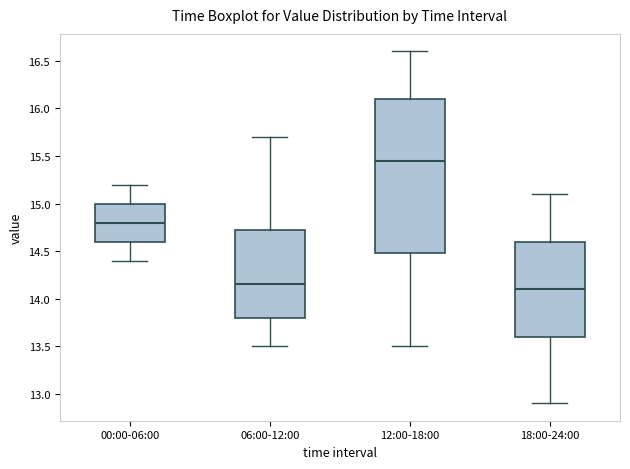

Comparing the boxes themselves (not the whiskers), which one is the tallest?

12:00-18:00